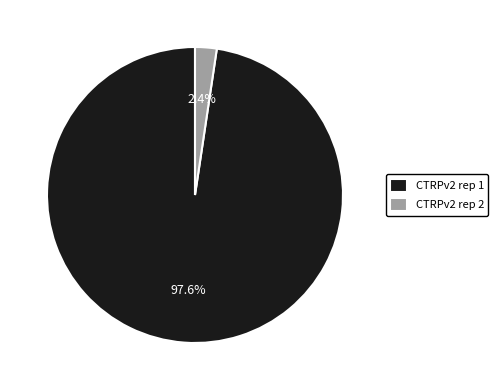

Does CTRPv2 rep 1 account for over 50% of the chart?

Yes